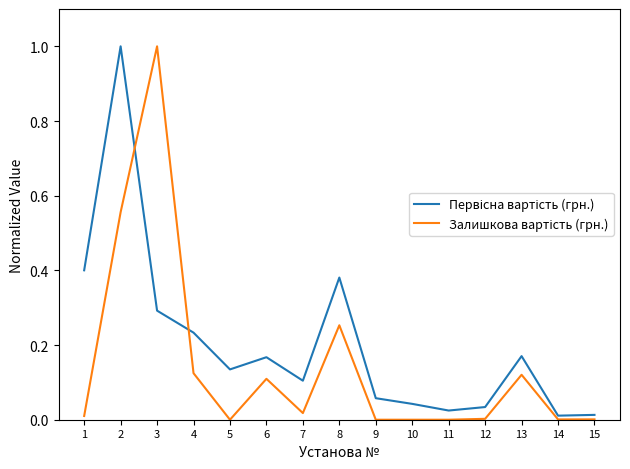

What is the maximum value shown in the chart?

1.0